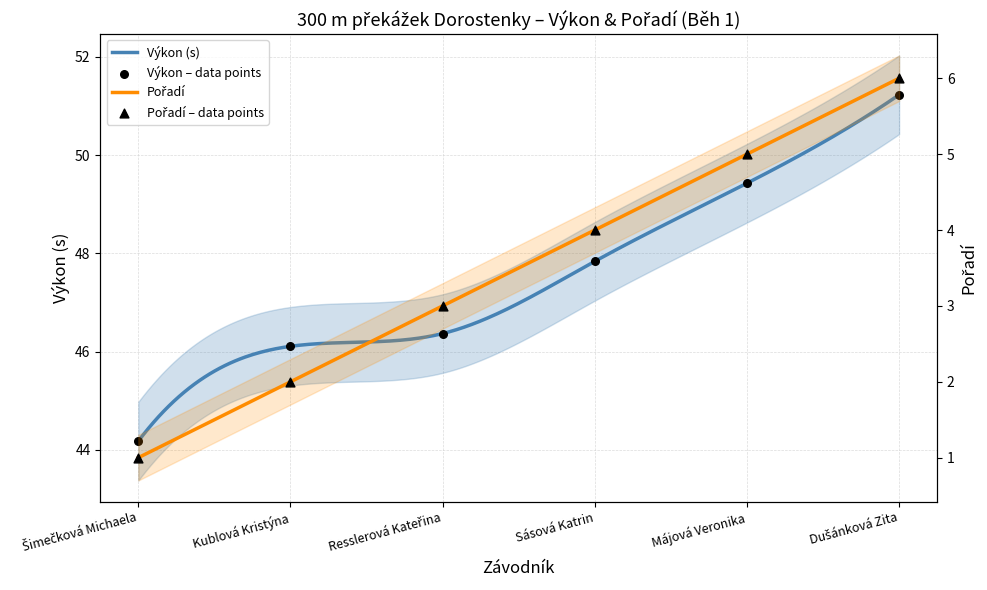

Is the value of Pořadí at Šimečková Michaela greater than the value of Výkon at Šimečková Michaela?

No